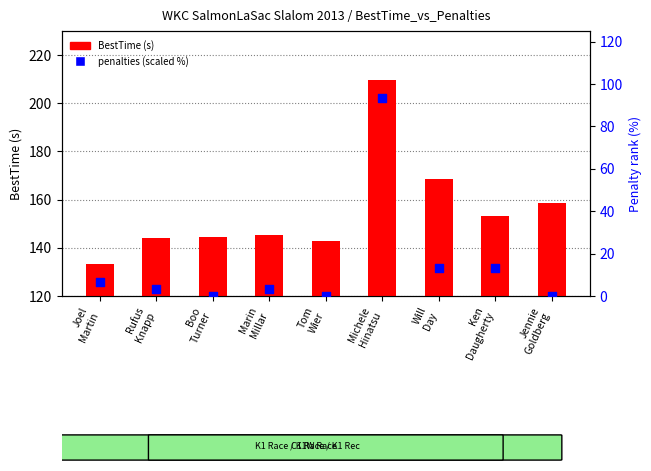

Which series has the largest total across all categories?

BestTime